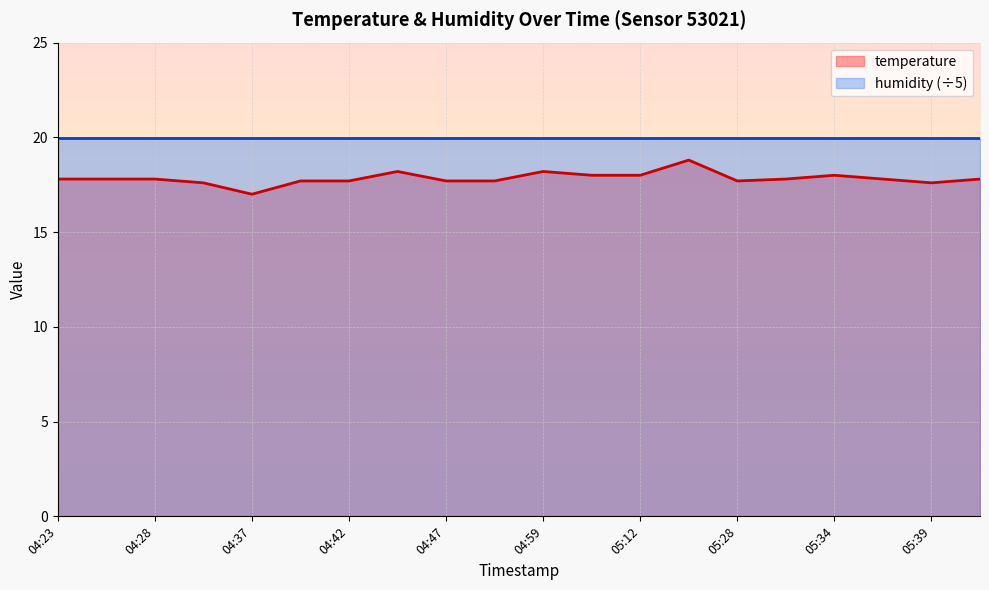

What is the label of the 15th point from the right?

04:39